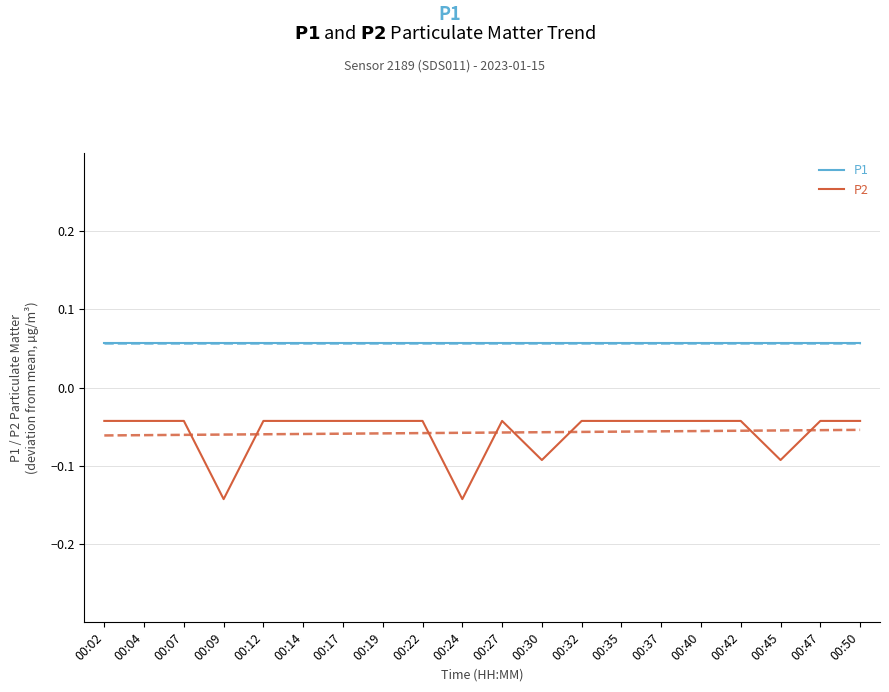

At 00:24, list the series in order from smallest to largest.

P2, P1